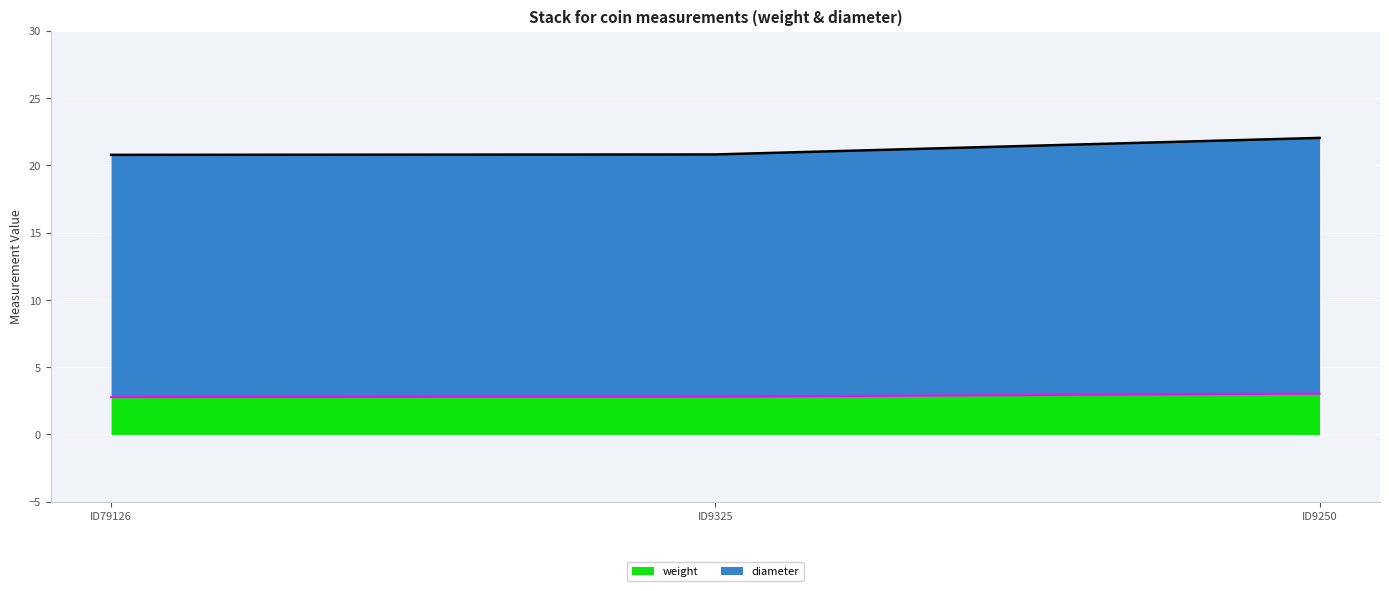

Read the weight value at ID9325.

2.8